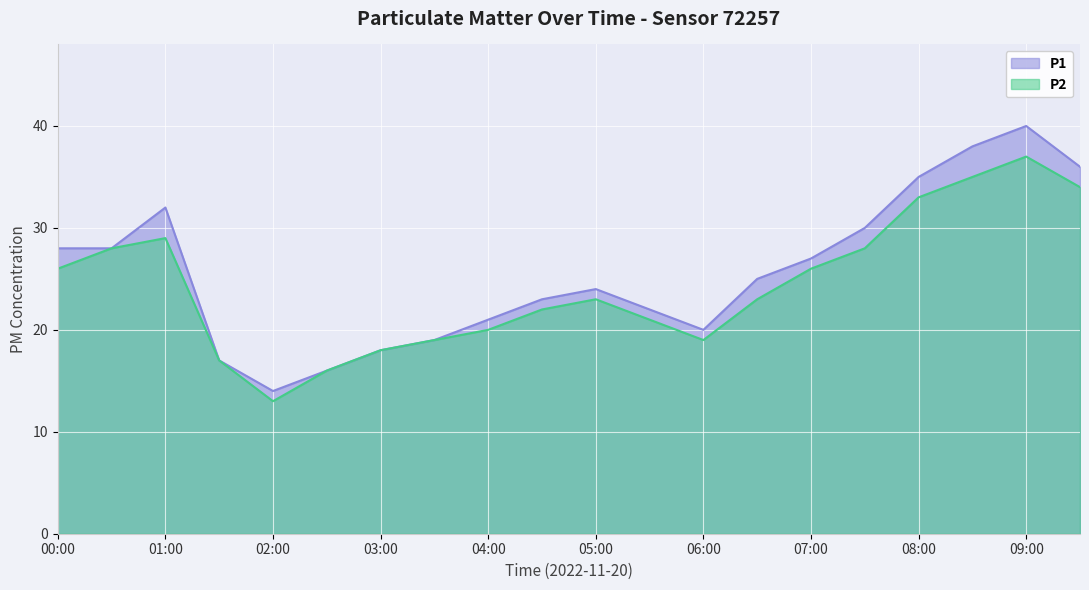

What is the value of the P1 point at the 13th from the left?

20